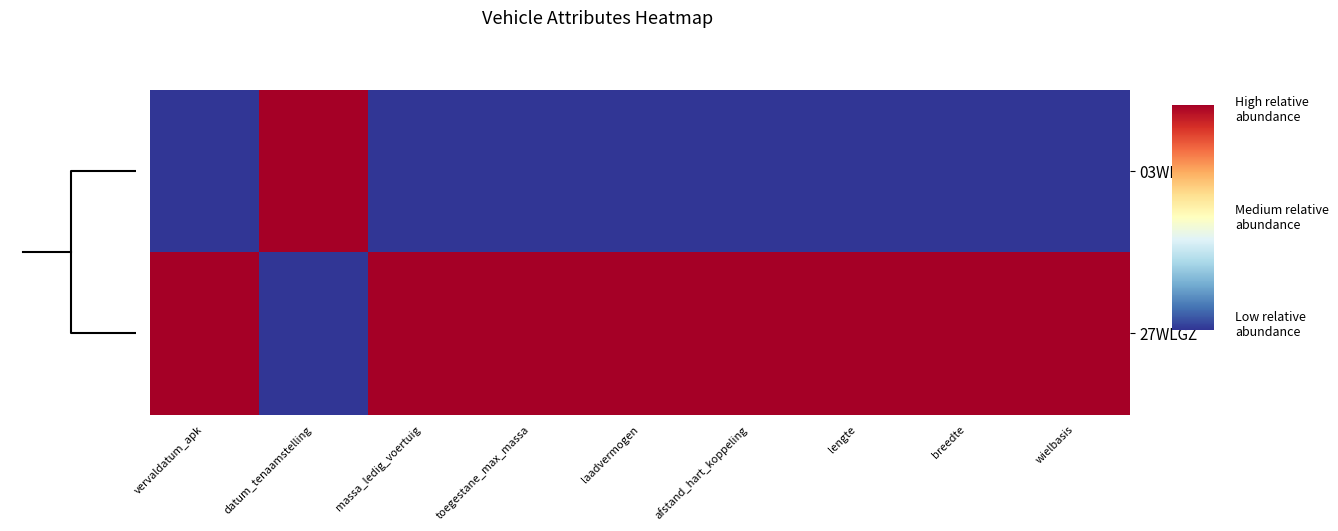

What is the total value across all series at breedte?

1